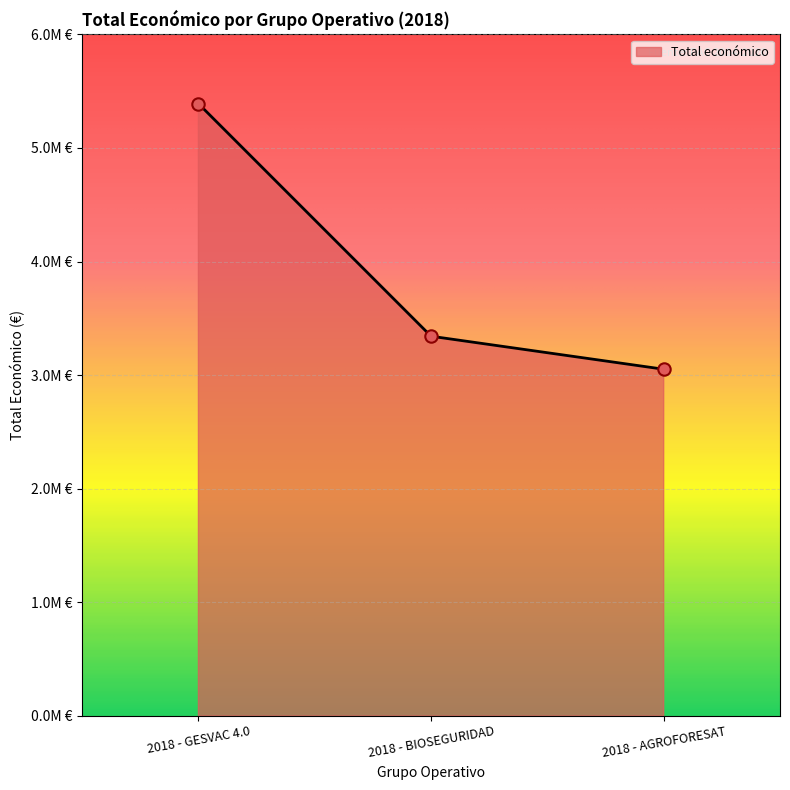

What is the change in value from 2018 - GESVAC 4.0 to 2018 - AGROFORESAT?

-2339025